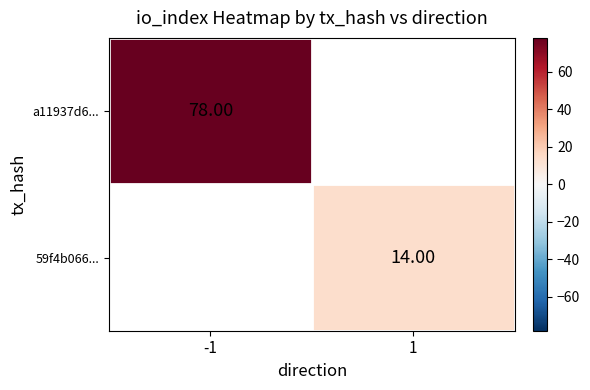

Which category has the highest value across all series?

-1